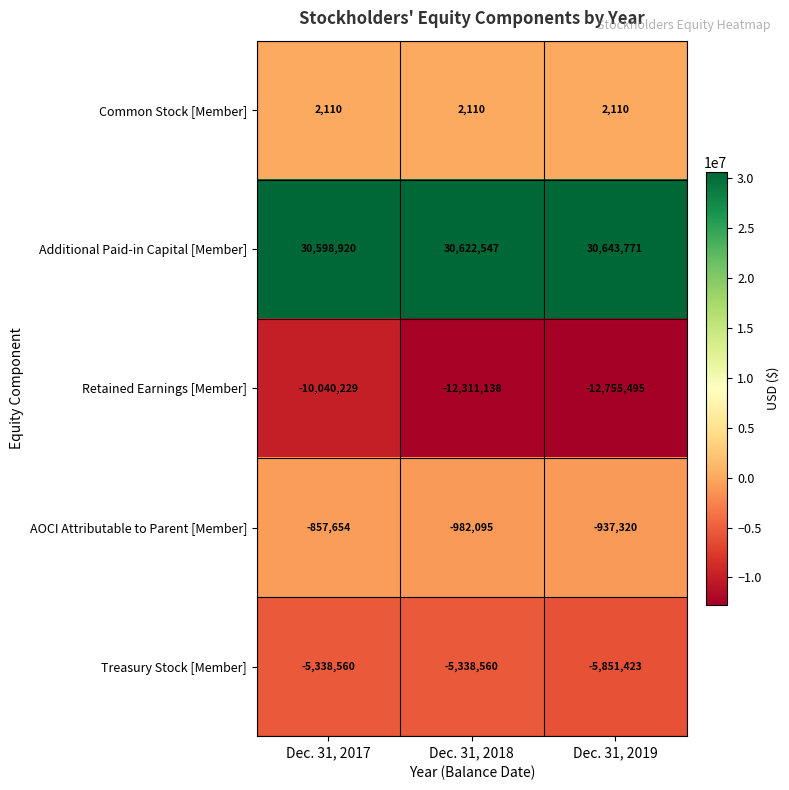

The Additional Paid-in Capital [Member] series shows 30643771 at Dec. 31, 2019. True or false?

True